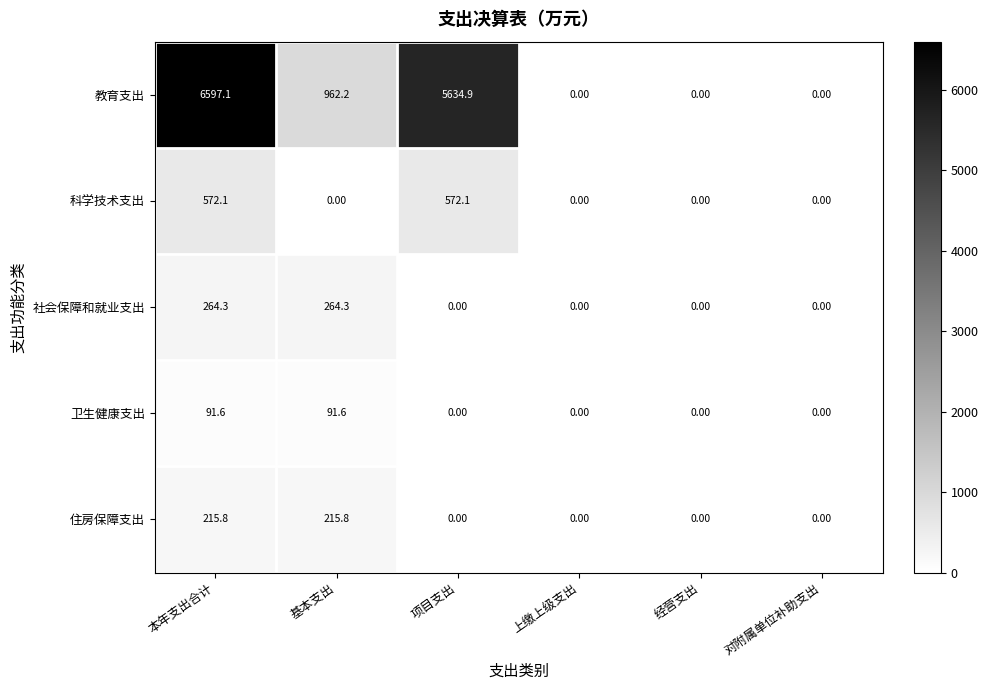

List the series in order of their peak value, highest first.

教育支出, 科学技术支出, 社会保障和就业支出, 住房保障支出, 卫生健康支出